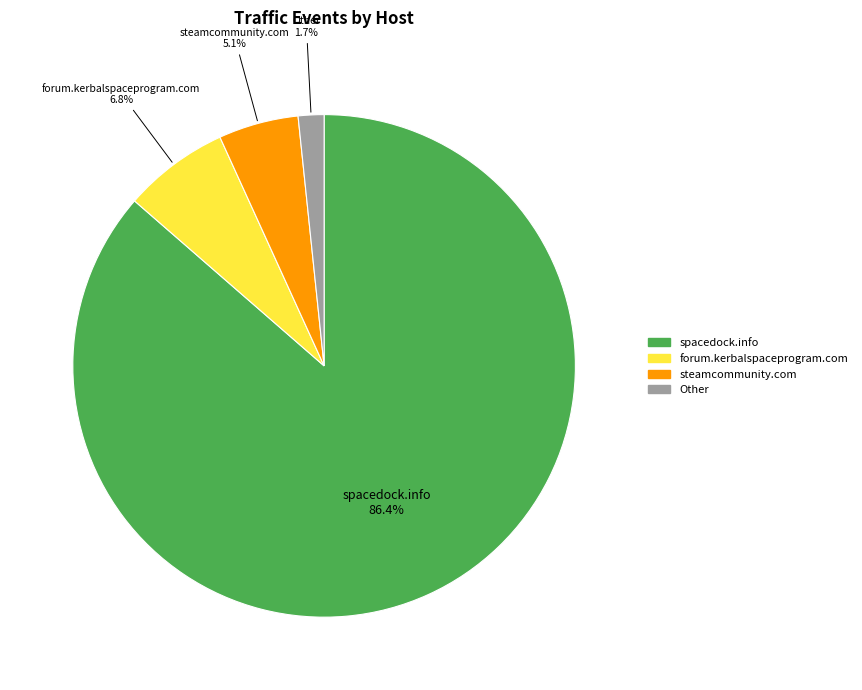

To the nearest percent, what is the average slice percentage?

25%